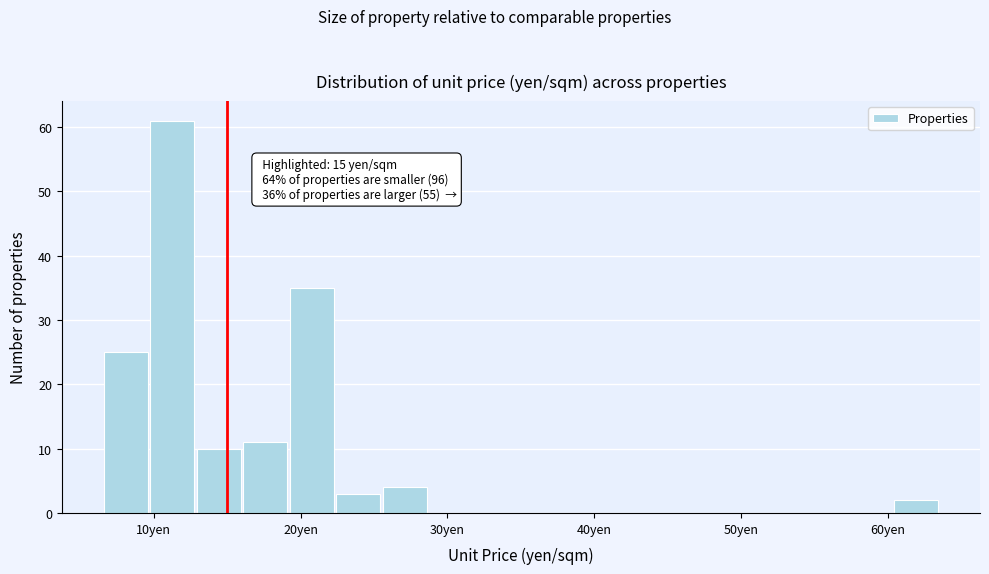

Read against the x-axis, roughly where is the centre of the tallest bar?

11